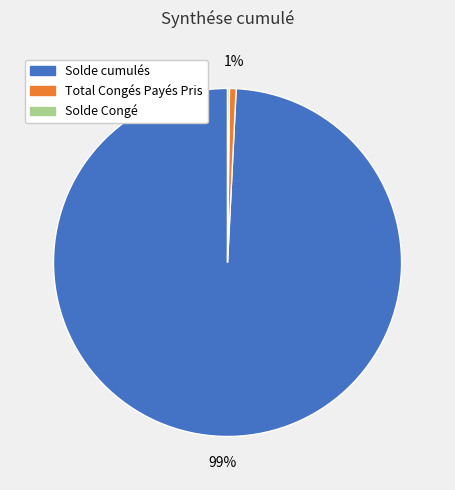

Does any single category account for the majority?

Yes